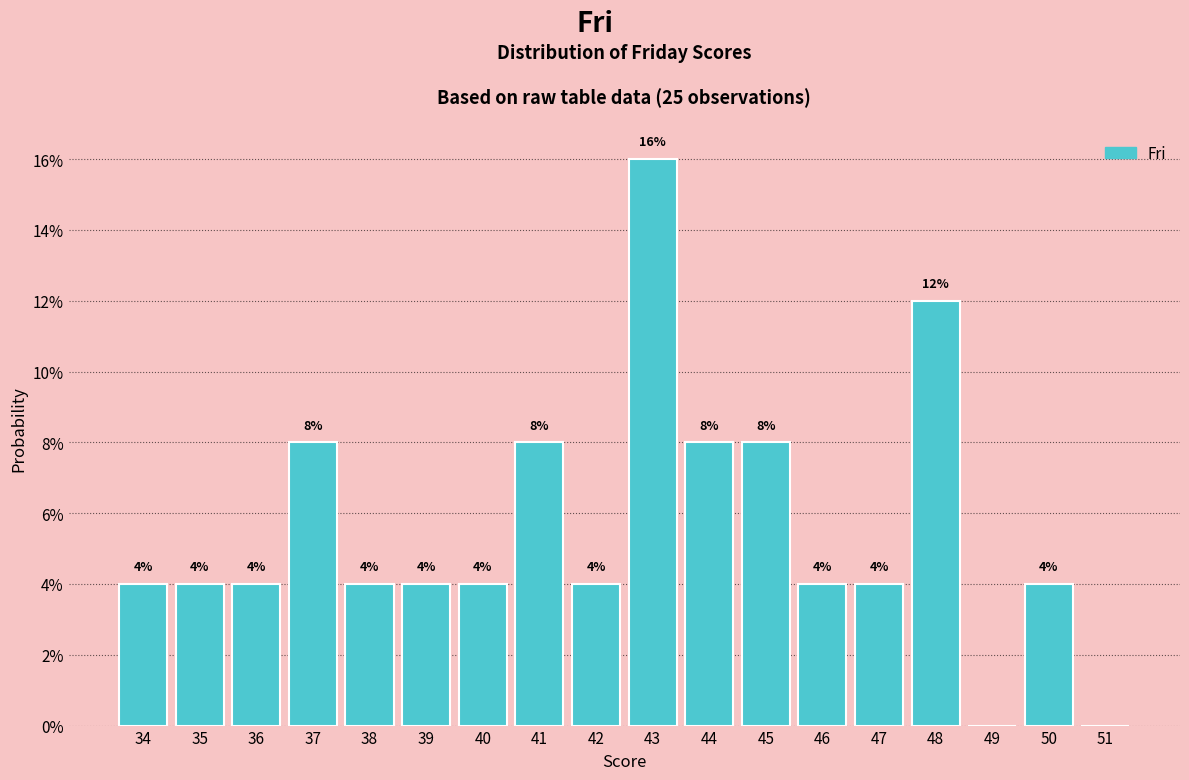

Which range on the x-axis has the tallest bar?

42.5 to 43.5